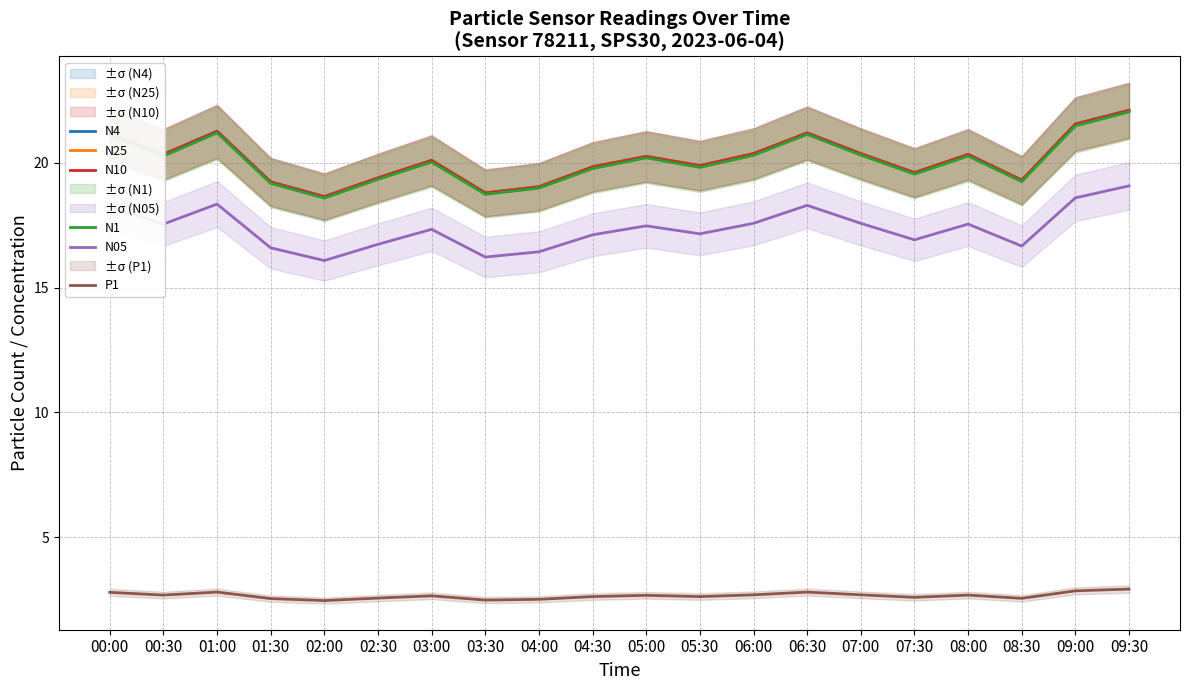

What is the minimum value for N25?

18.6